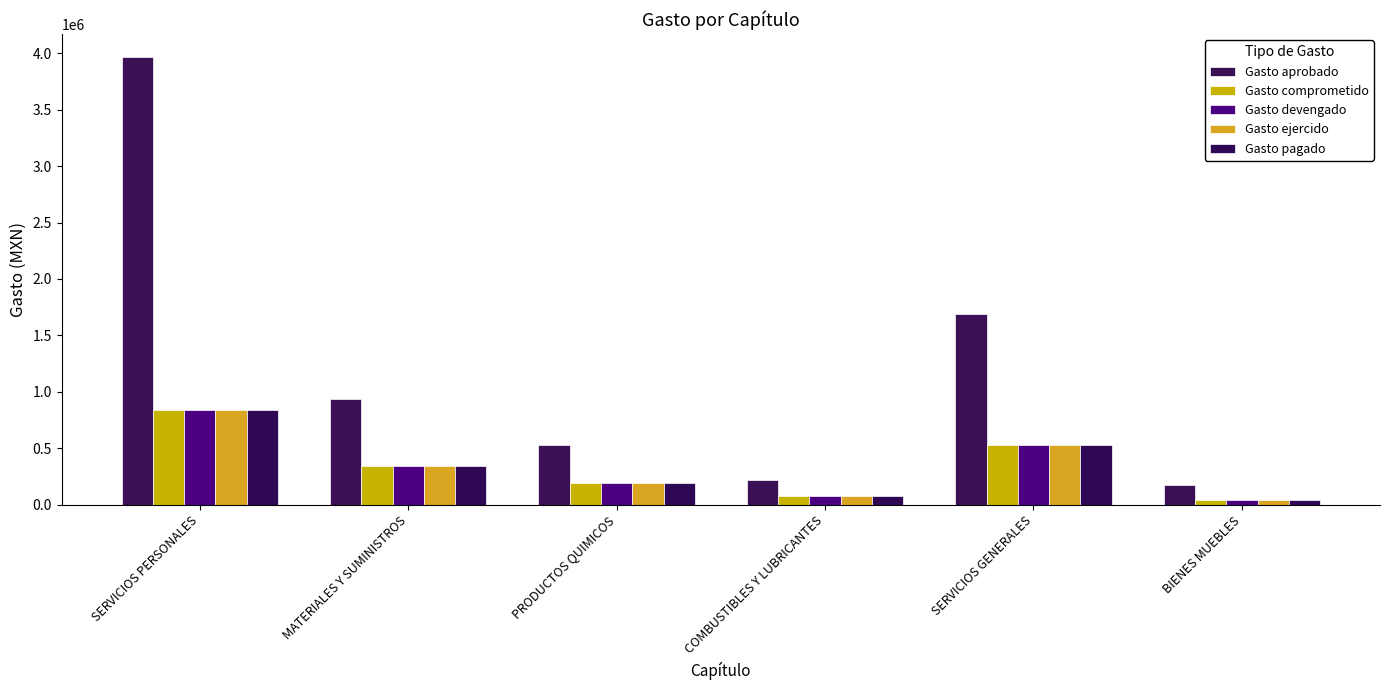

Between SERVICIOS PERSONALES and SERVICIOS GENERALES, which series saw the biggest shift?

Gasto aprobado